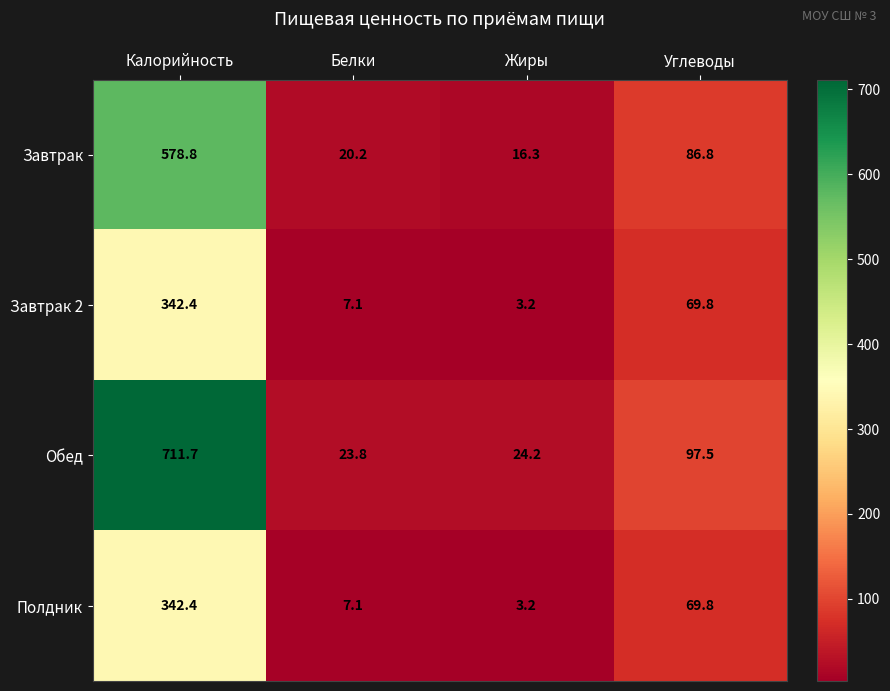

What is the sum of the Завтрак 2 values at Калорийность and Жиры?

345.6